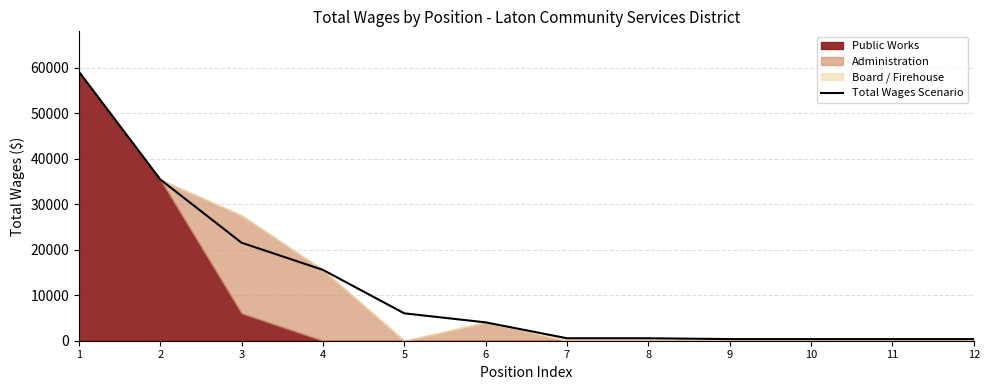

Reading left to right, what are all the values shown in this chart?

1=59141	2=35456	3=21541	4=15572	5=6019	6=4033	7=540	8=540	9=360	10=360	11=360	12=360